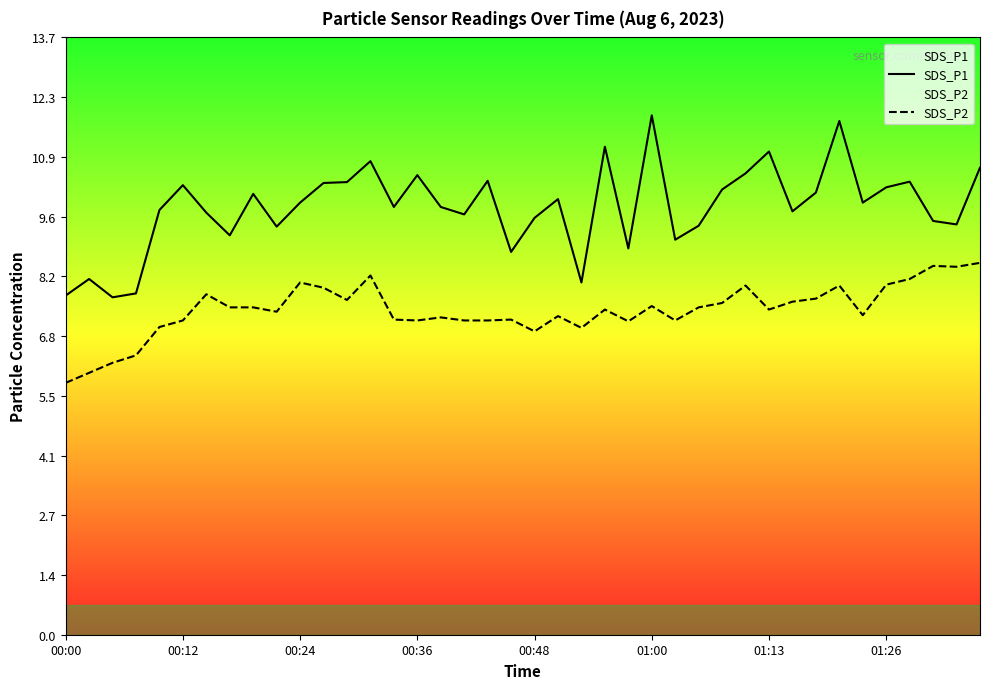

Rank the series at 00:12 from lowest to highest value.

SDS_P2, SDS_P1